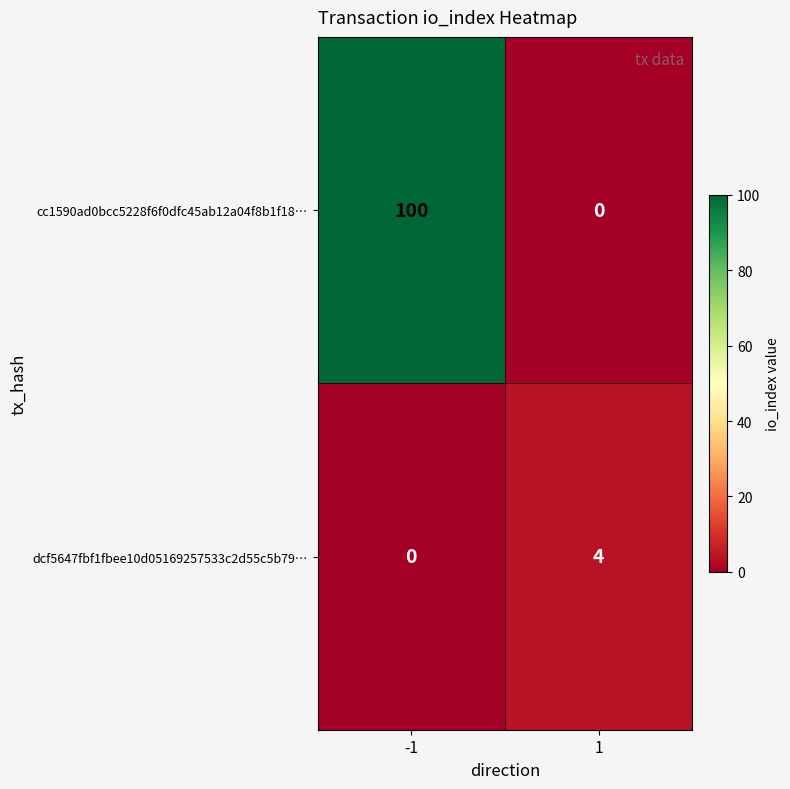

What is the sum of the dcf5647fbf1fbee10d05169257533c2d55c5b79… values at 1 and -1?

4